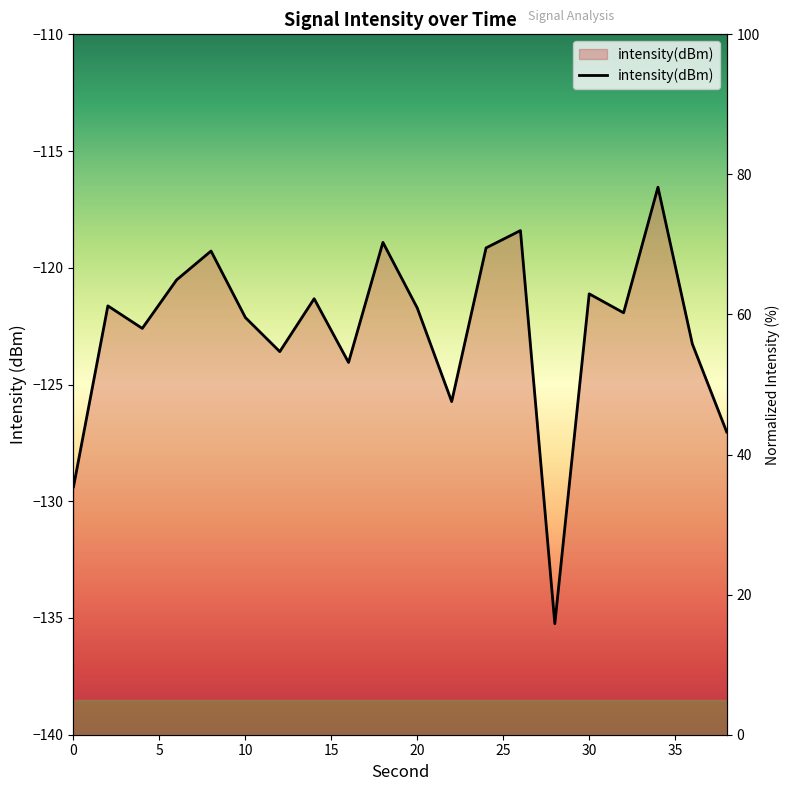

How many lines are shown in the chart?

1